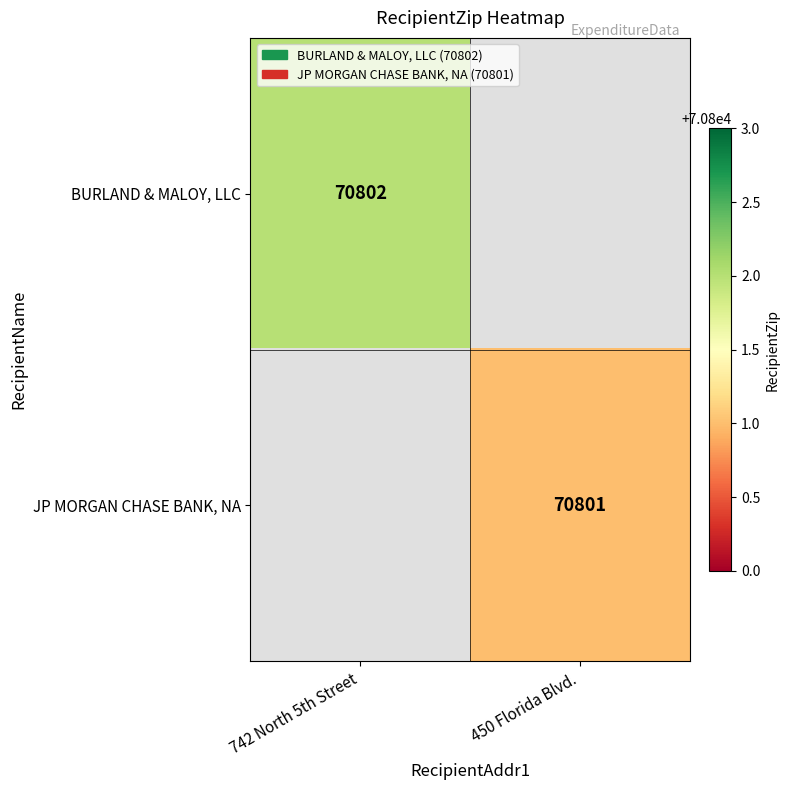

How many categories are shown in the chart?

2